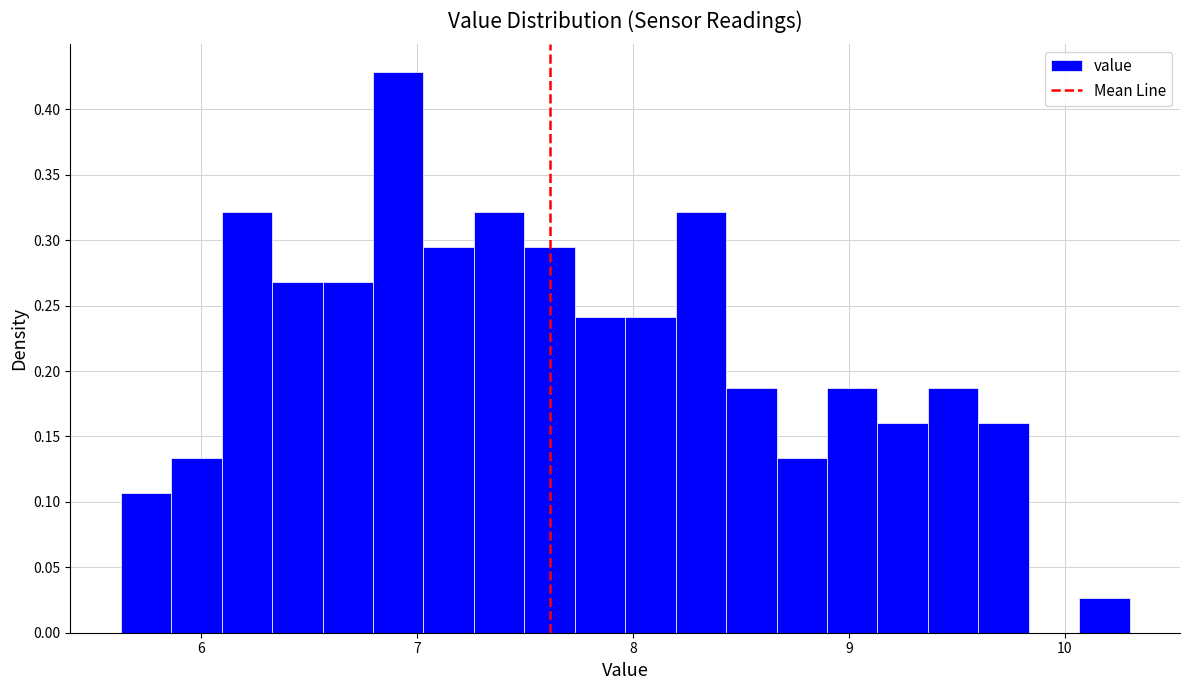

Read against the x-axis, roughly where is the centre of the tallest bar?

6.9